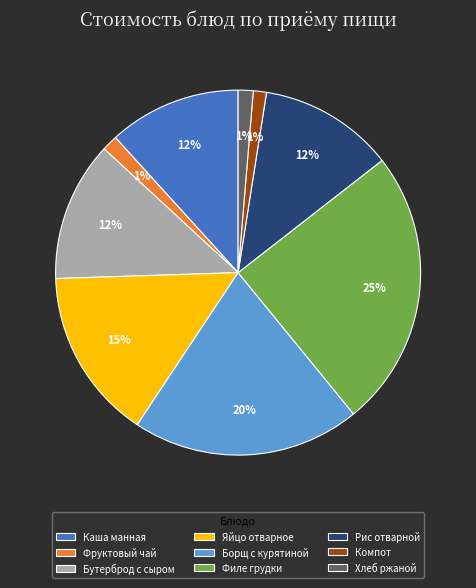

Count the number of slices in the pie.

9